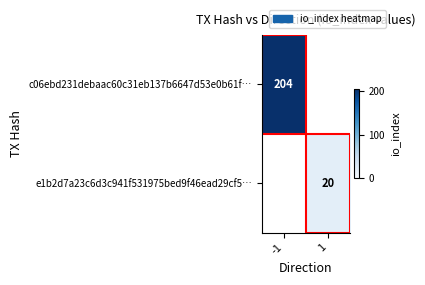

Is it true that c06ebd231debaac60c31eb137b6647d53e0b61f… equals 302 at -1?

False